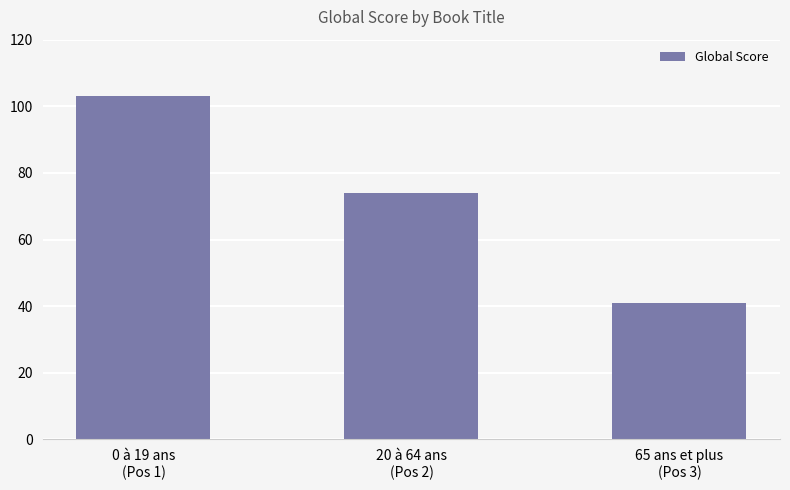

At which label is the value closest to 72?

20 à 64 ans
(Pos 2)